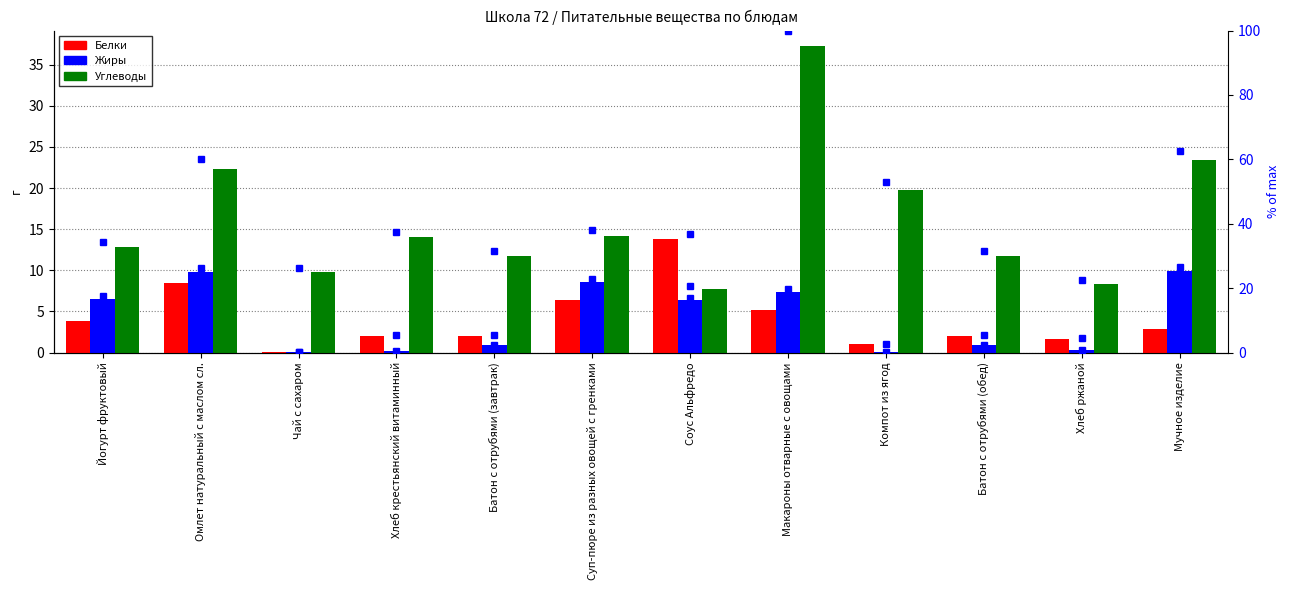

What is the average value of the Углеводы series?

16.1